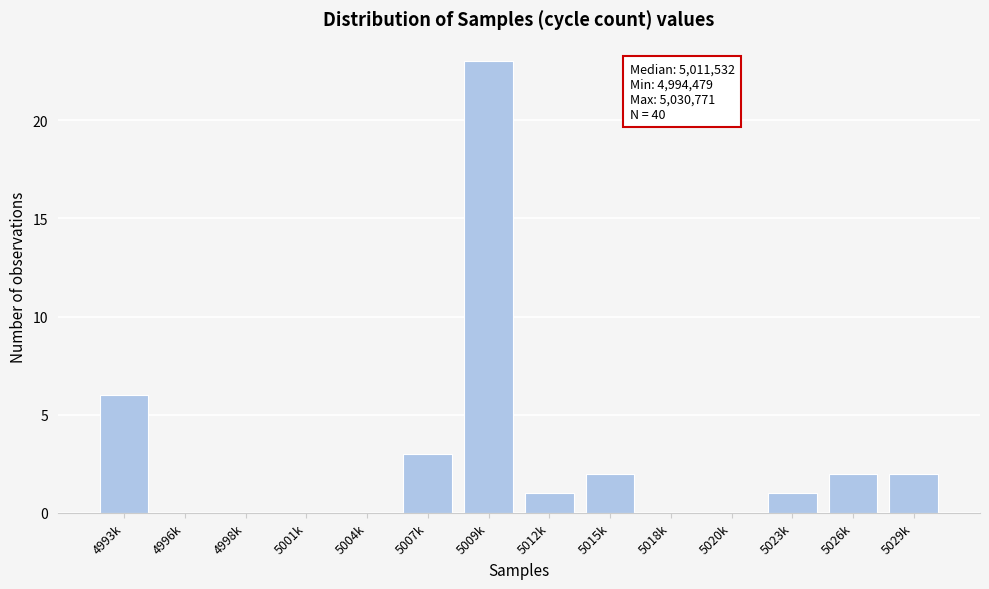

Reading left to right, extract all data points from this chart.

4993k=6	4996k=0	4998k=0	5001k=0	5004k=0	5007k=3	5009k=23	5012k=1	5015k=2	5018k=0	5020k=0	5023k=1	5026k=2	5029k=2